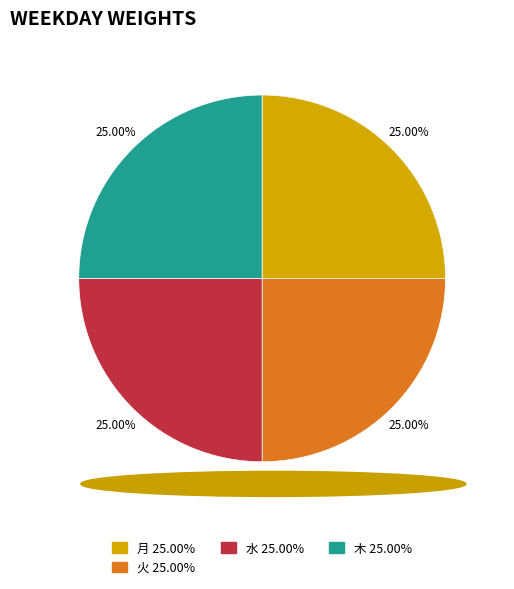

Approximately how many times larger is the value at 木 compared to 水?

1.0